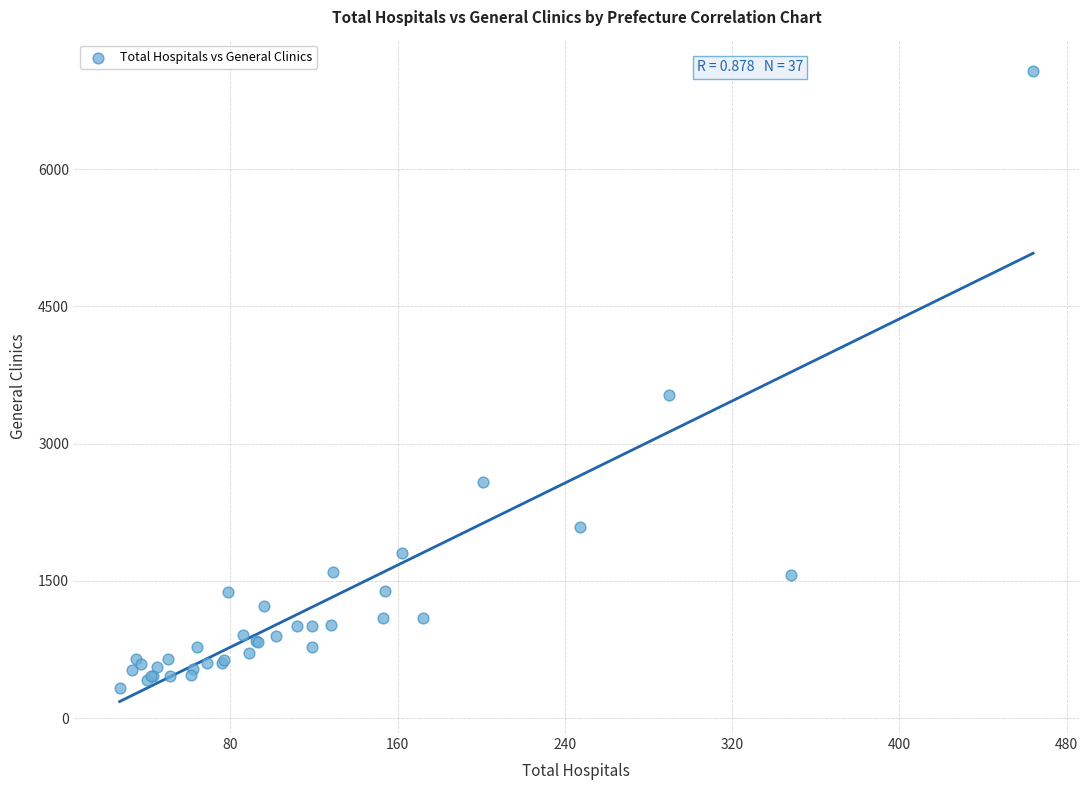

What Y value in the scatter plot is closest to 3699?

3527